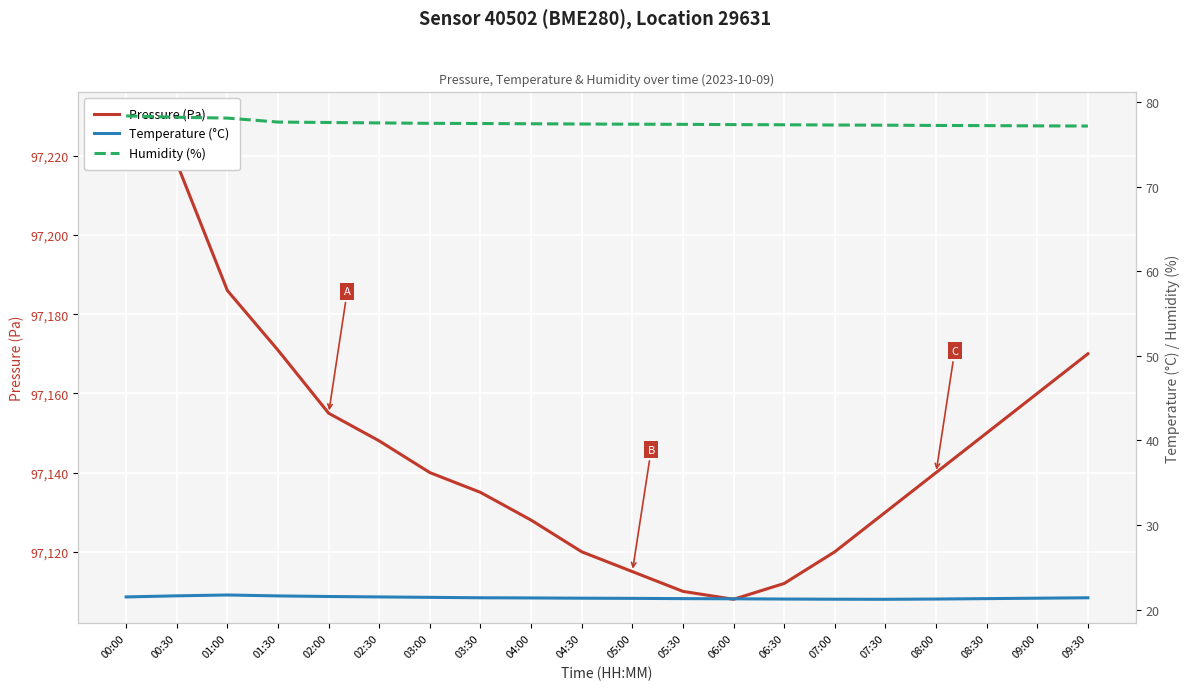

Reading right to left, extract all data points from this chart.

Pressure (Pa): 97170.0	97160.0	97150.0	97140.0	97130.0	97120.0	97112.0	97108.0	97110.0	97115.0	97120.0	97128.0	97135.0	97140.0	97148.0	97155.0	97170.9	97186.0	97218.2	97230.1
Temperature (°C): 21.4	21.4	21.3	21.2	21.2	21.2	21.2	21.3	21.3	21.3	21.4	21.4	21.4	21.4	21.5	21.6	21.6	21.7	21.6	21.5
Humidity (%): 77.2	77.2	77.2	77.2	77.3	77.3	77.3	77.3	77.4	77.4	77.4	77.5	77.5	77.5	77.5	77.6	77.7	78.1	78.2	78.4